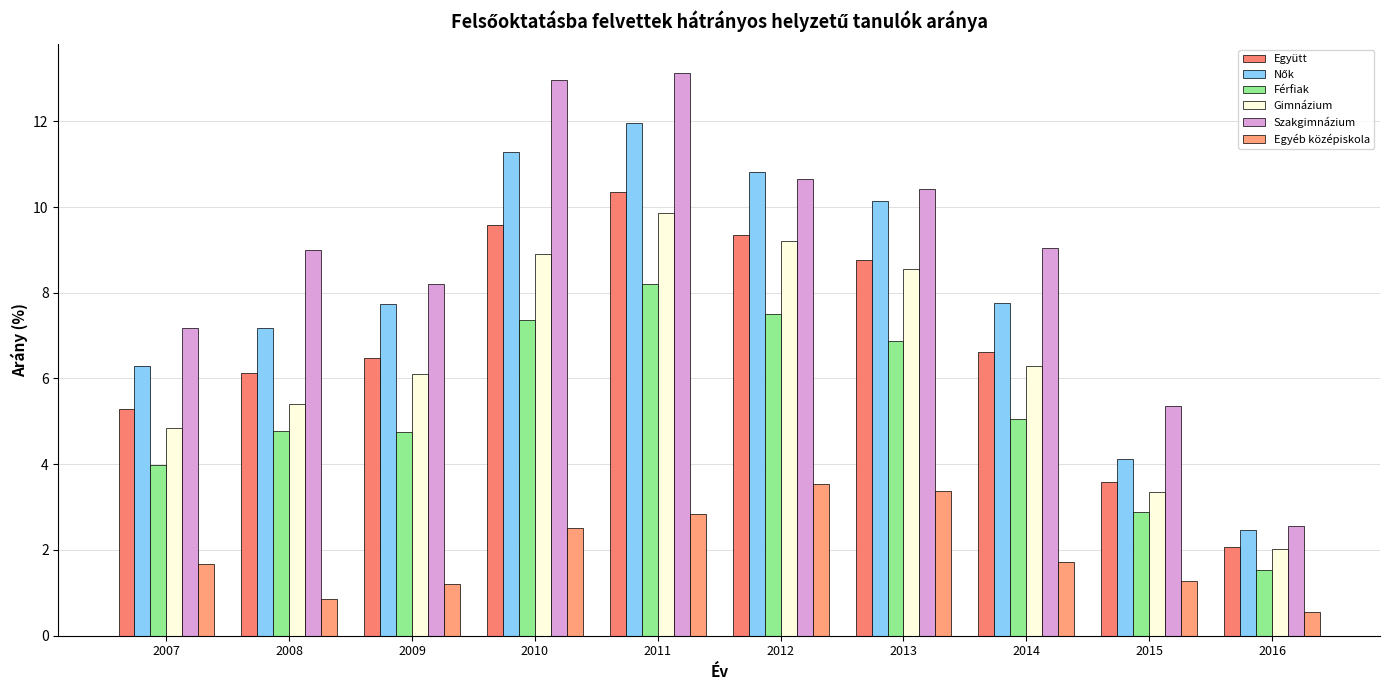

True or false: Szakgimnázium has a value of 2.5 at 2016.

True